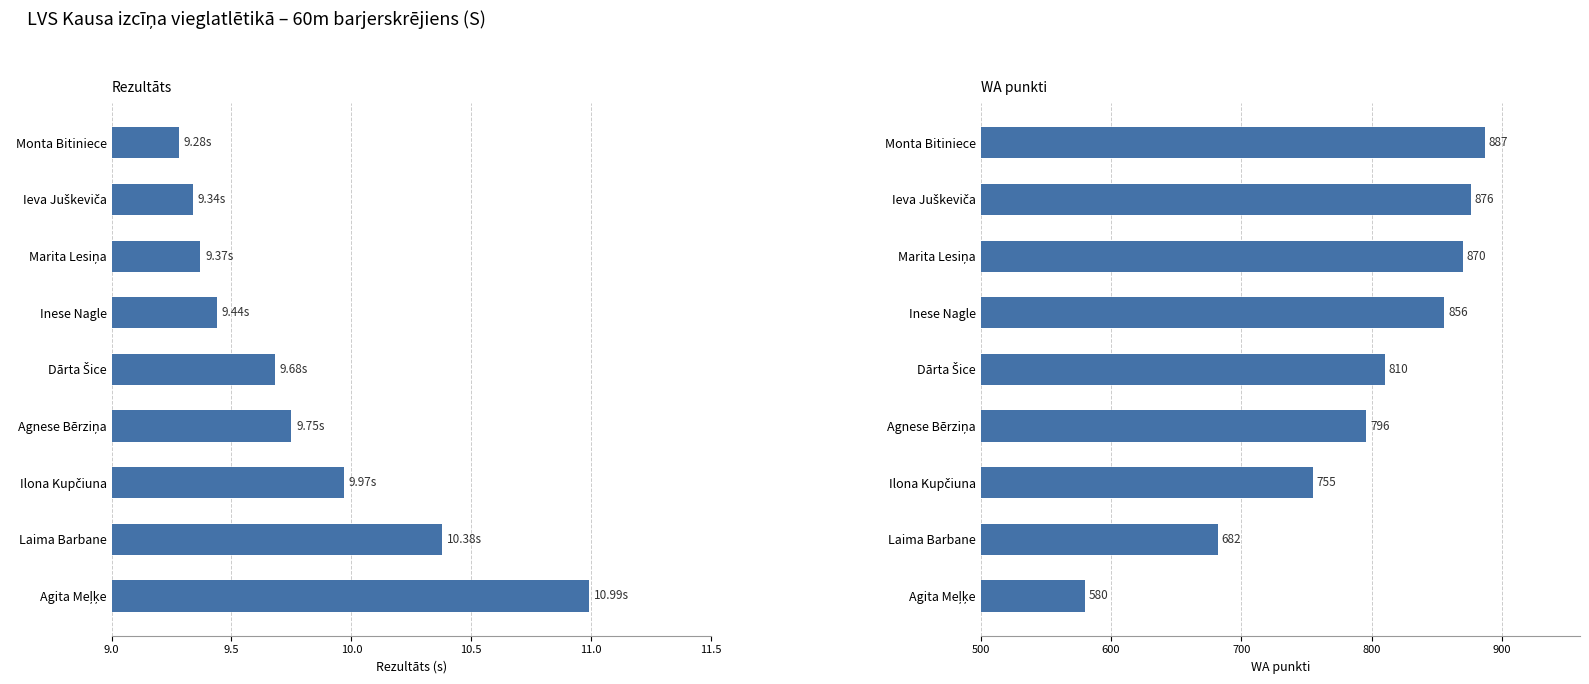

Reading left to right, transcribe all the data shown in this chart.

Rezultāts: 9.3	9.3	9.4	9.4	9.7	9.8	10.0	10.4	11.0
WA: 887.0	876.0	870.0	856.0	810.0	796.0	755.0	682.0	580.0